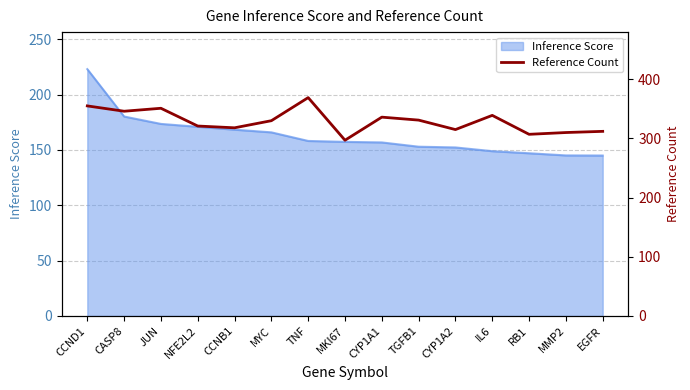

The value at MMP2 is 435. True or false?

False